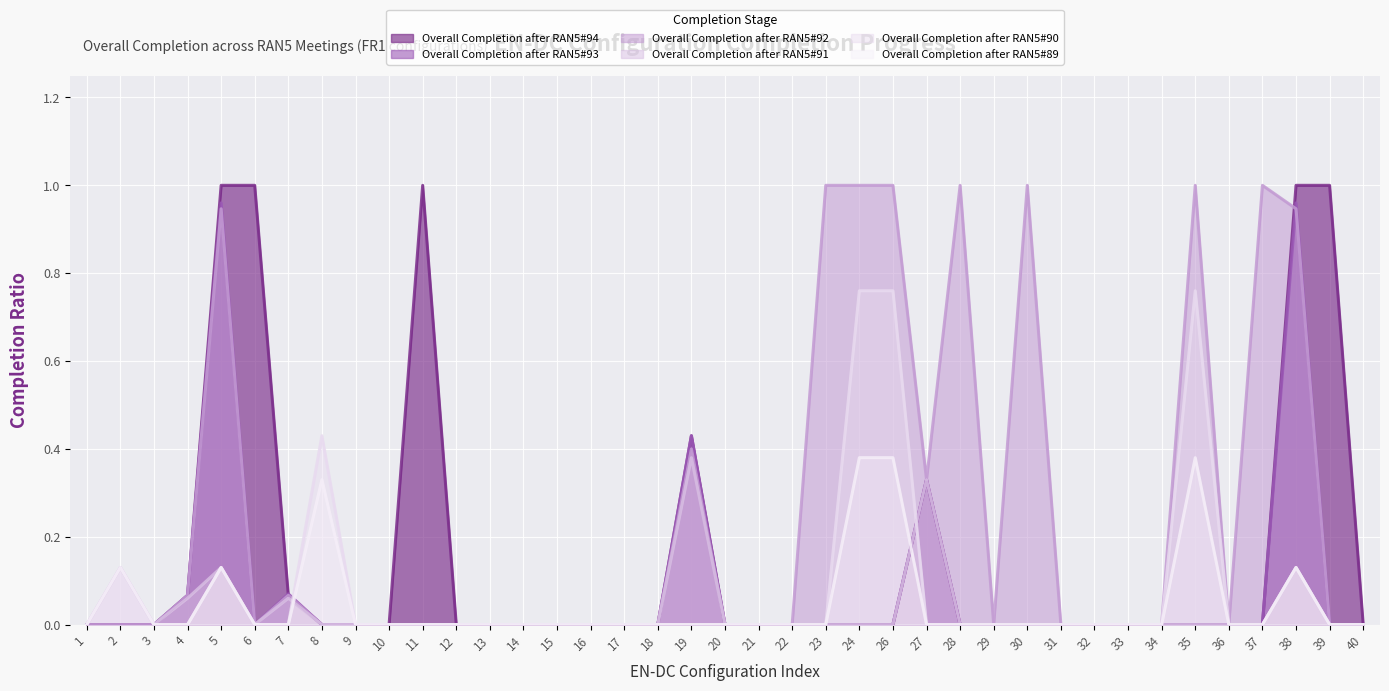

Between 6 and 33, which series saw the biggest shift?

Overall Completion after RAN5#94